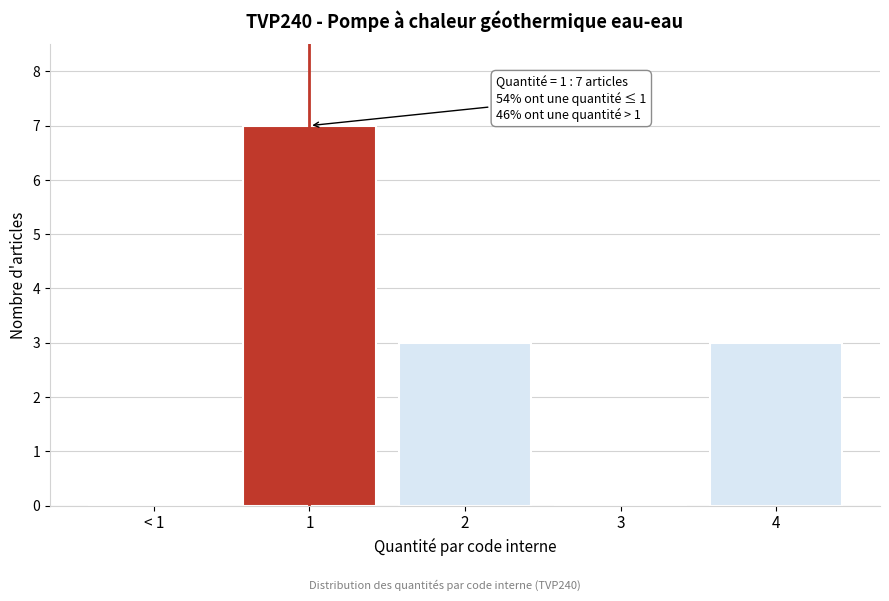

Reading left to right, extract all data points from this chart.

< 1=0	1=7	2=3	3=0	4=3